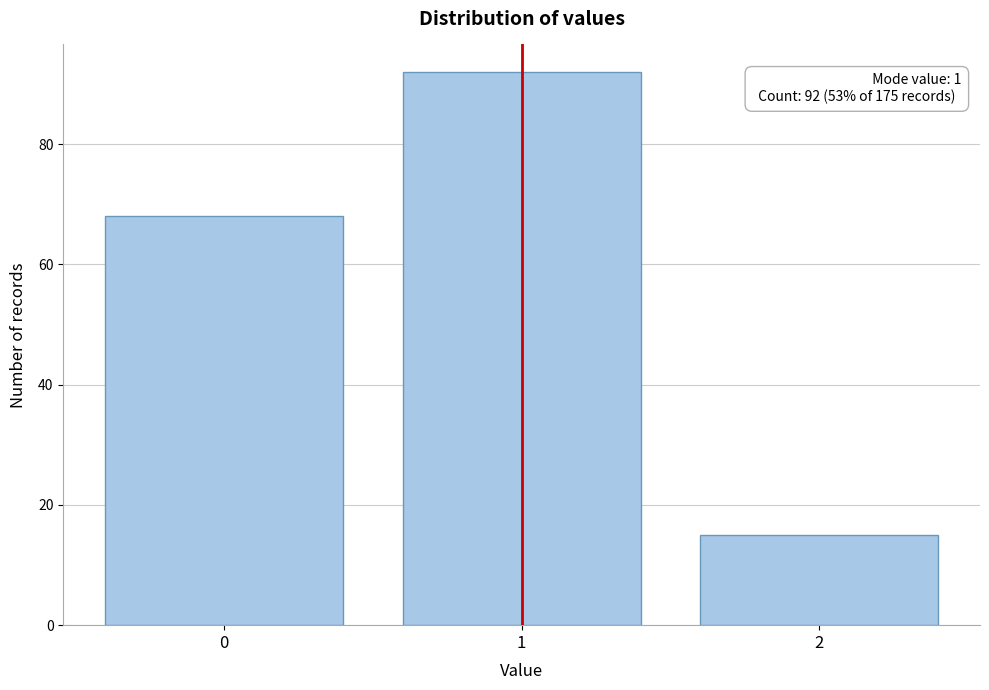

Reading left to right, what are all the values shown in this chart?

68	92	15